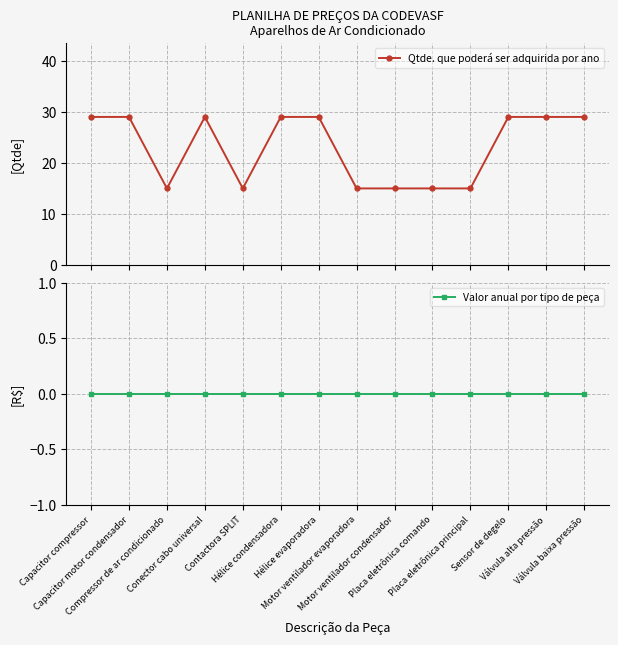

What is the total value across all series at Placa eletrônica comando?

15